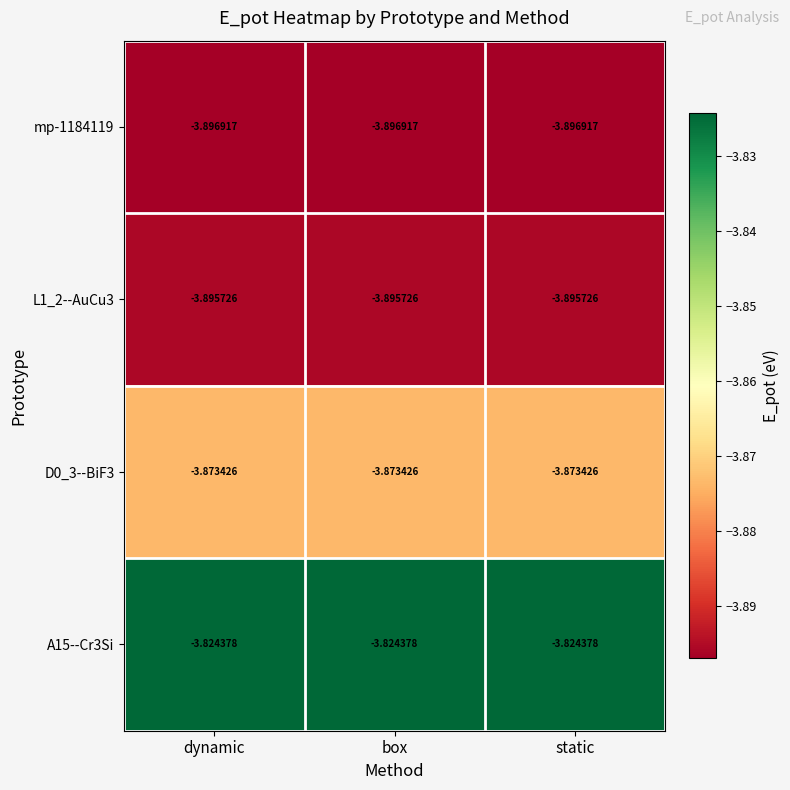

Which series has the largest total across all categories?

A15--Cr3Si